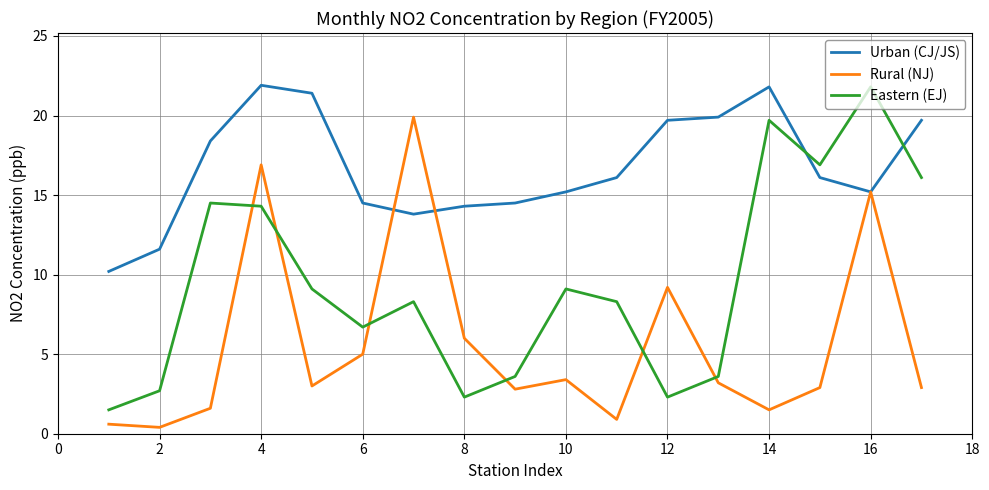

List the series in order of their overall mean, lowest first.

Rural (NJ), Eastern (EJ), Urban (CJ/JS)